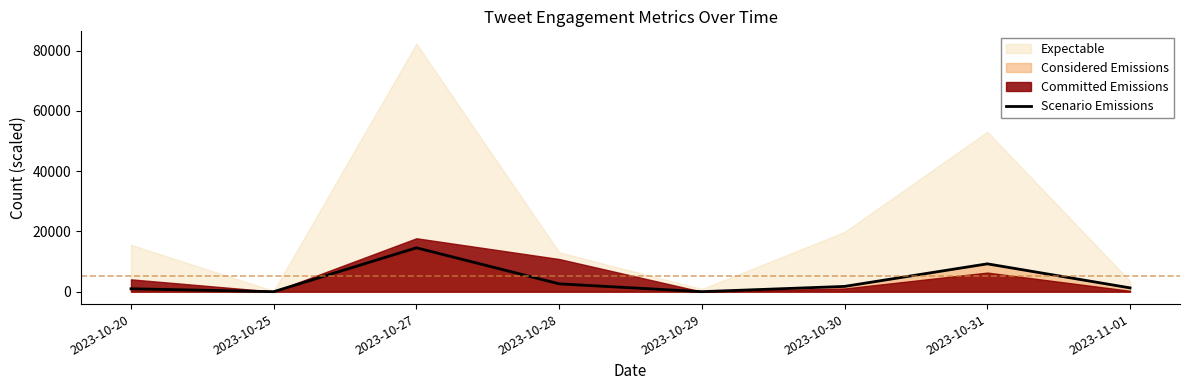

What is the sum of all values?

30405.3